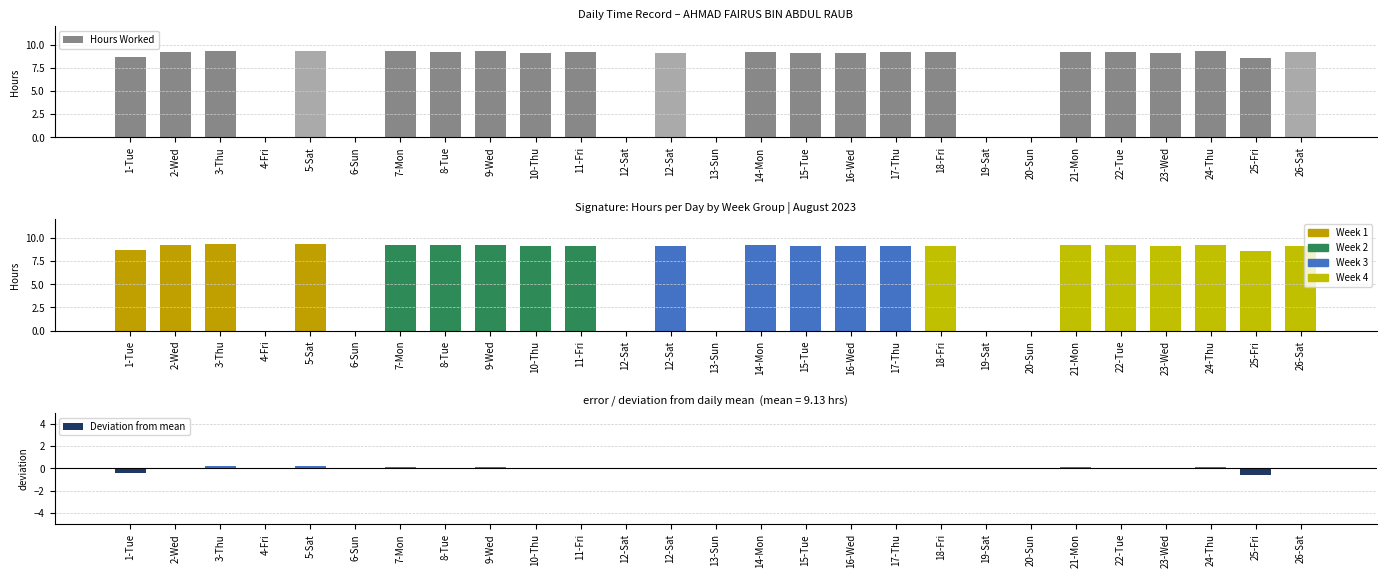

How many bars are there in total?

81